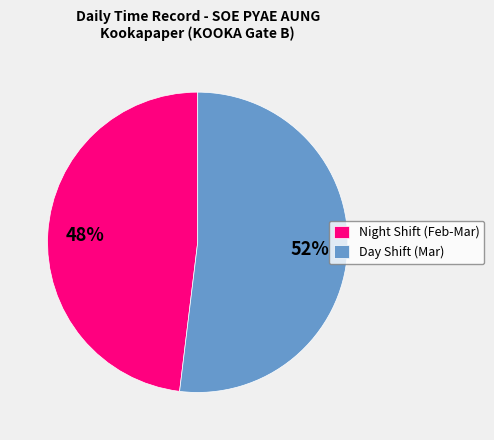

Between Day Shift (Mar) and Night Shift (Feb-Mar), which is larger?

Day Shift (Mar)